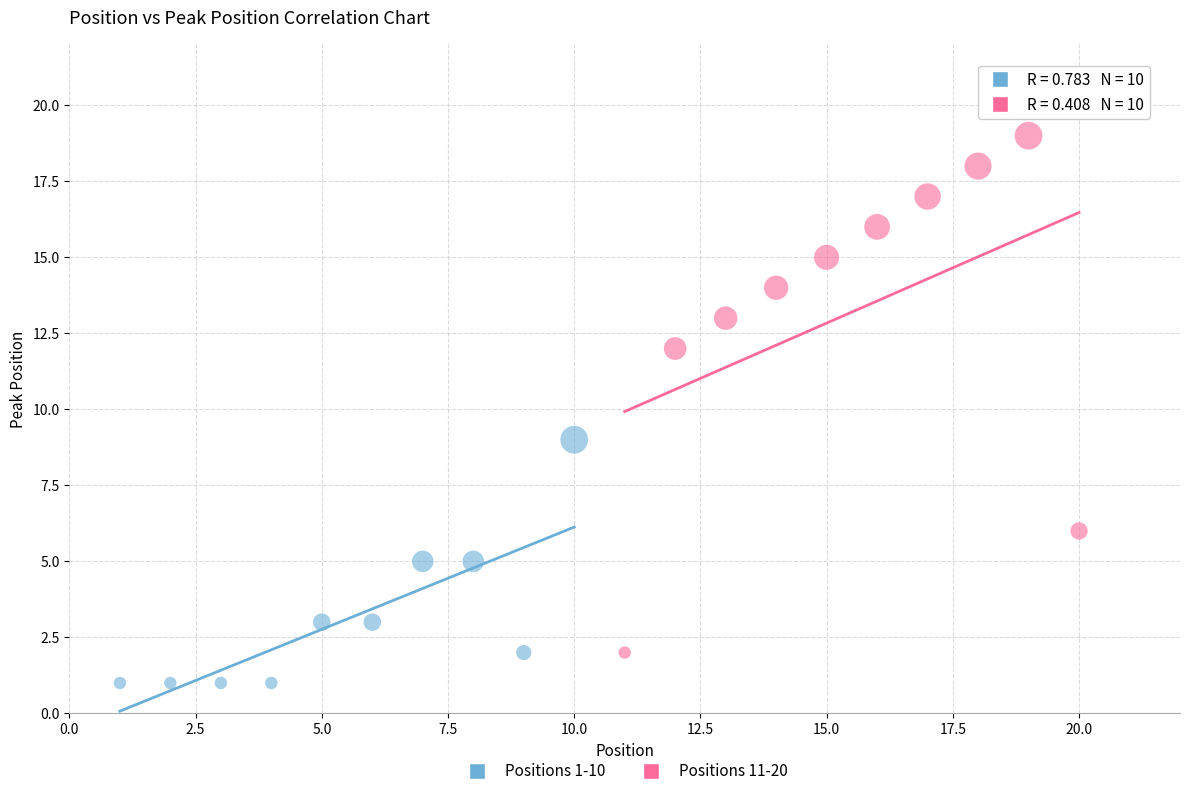

Which series contains the lowest Y value?

Positions 1-10